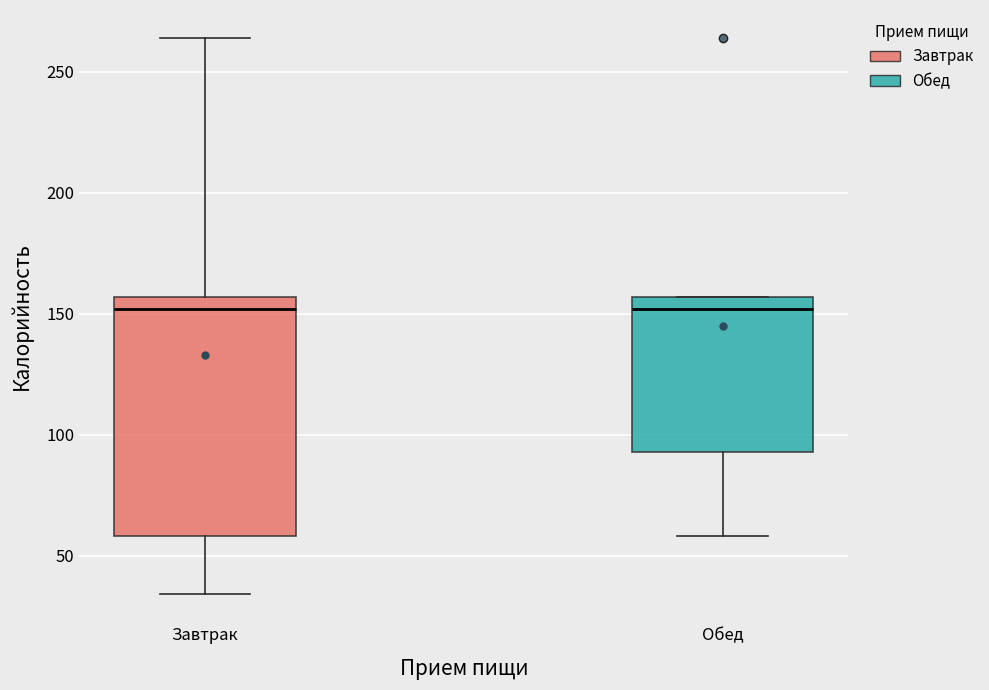

Reading left to right, transcribe this box plot: for each box, give where its median line is, the range the box spans, and where its two whiskers end, as read against the y-axis. The values are not printed on the chart, so give them approximately, as read against the axis.

Завтрак: median 150, box 60 to 155, whiskers 35 to 265
Обед: median 150, box 95 to 155, whiskers 60 to 155